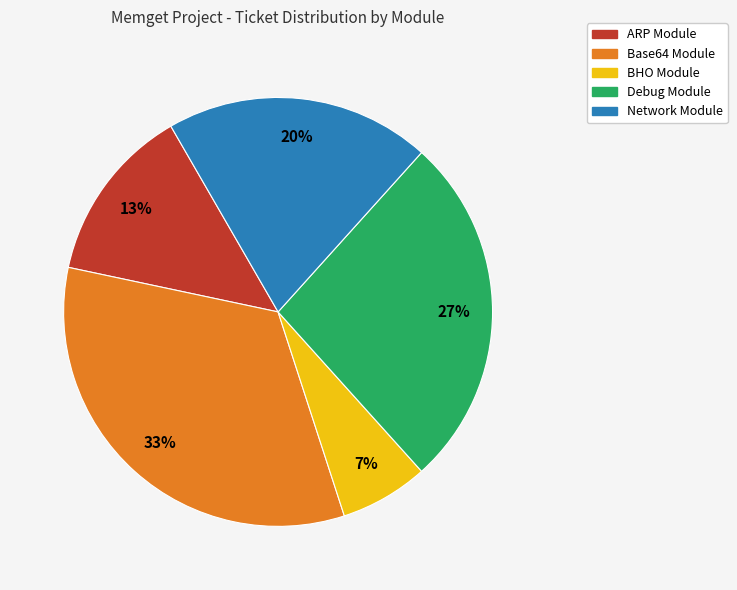

How many slices are in this pie chart?

5